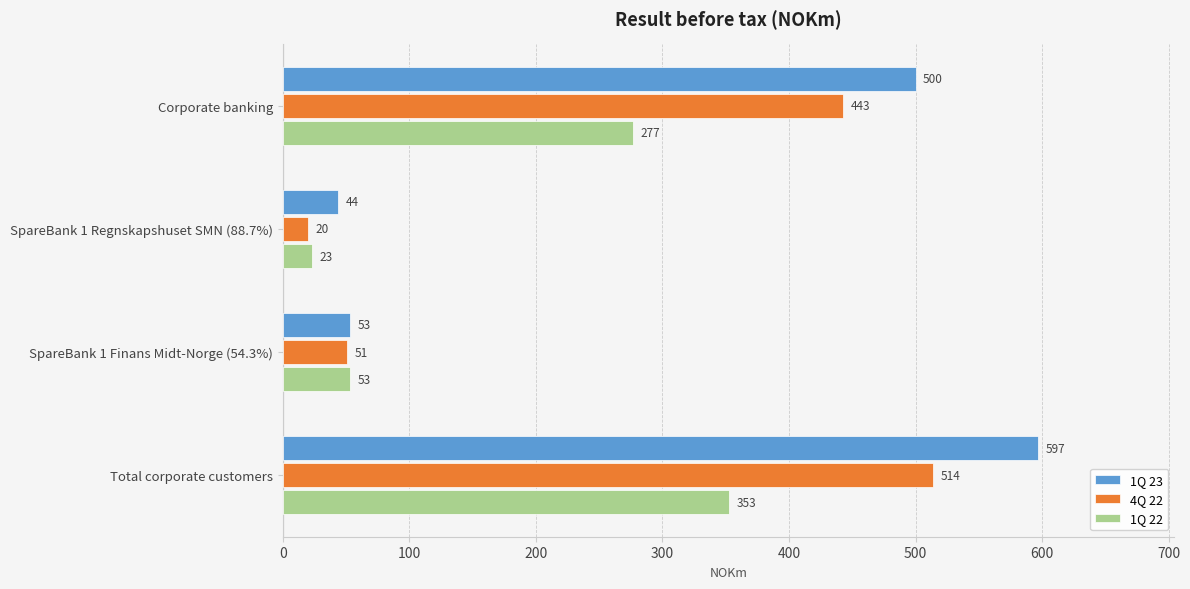

At which category is the sum across all series the highest?

Total corporate customers